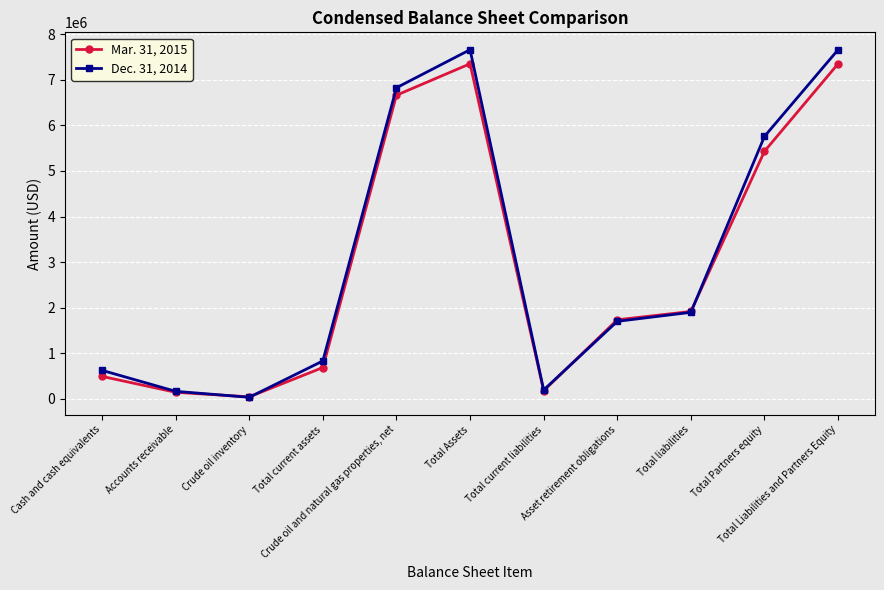

What is the difference between the second highest and second lowest values in the Dec. 31, 2014 series?

7490591